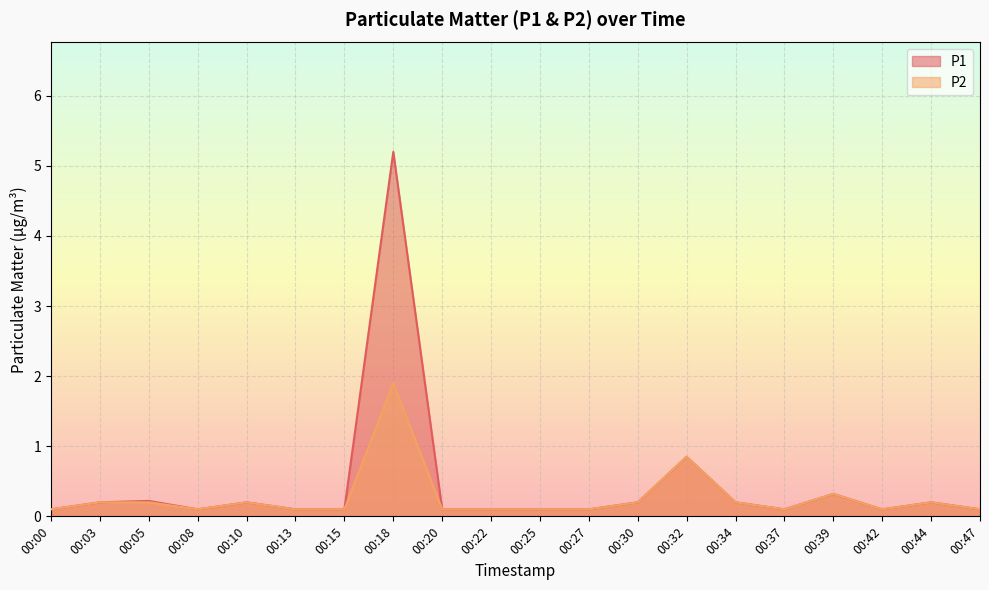

At which label is P2 closest to 1?

00:32